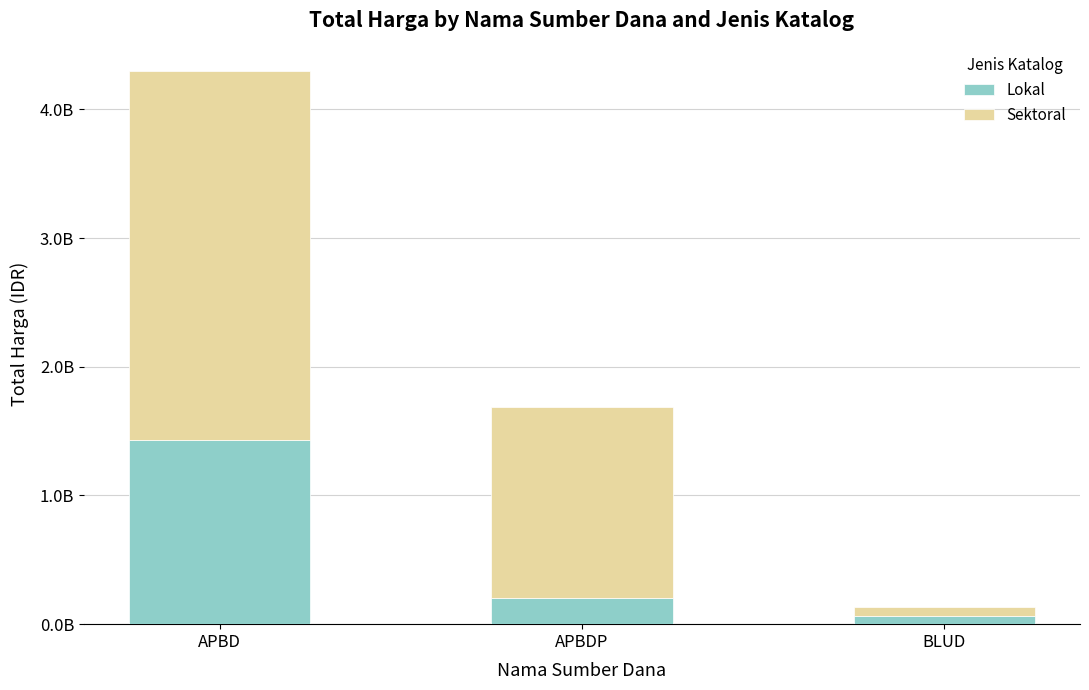

What is the label of the 1st bar from the right?

BLUD